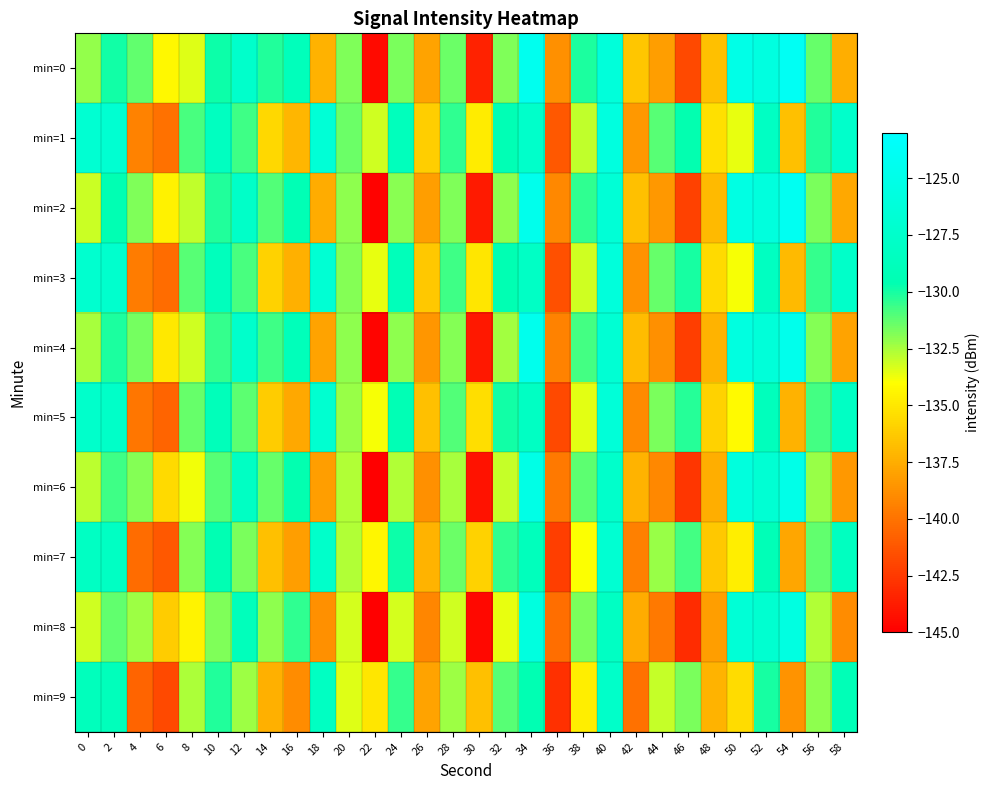

Count the number of data series in this chart.

10